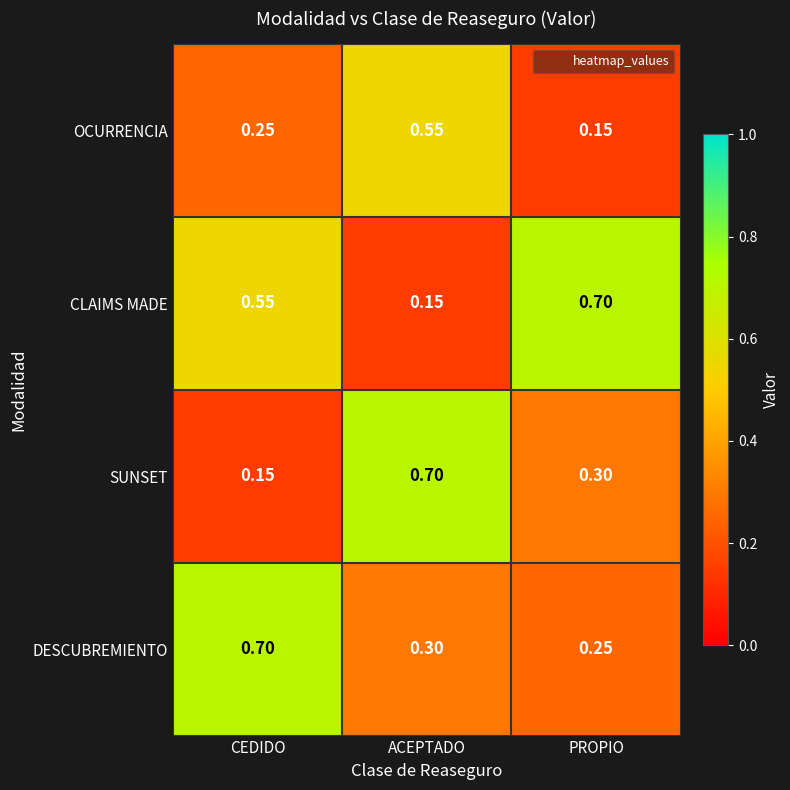

Is the value of DESCUBREMIENTO at ACEPTADO greater than the value of CLAIMS MADE at ACEPTADO?

Yes